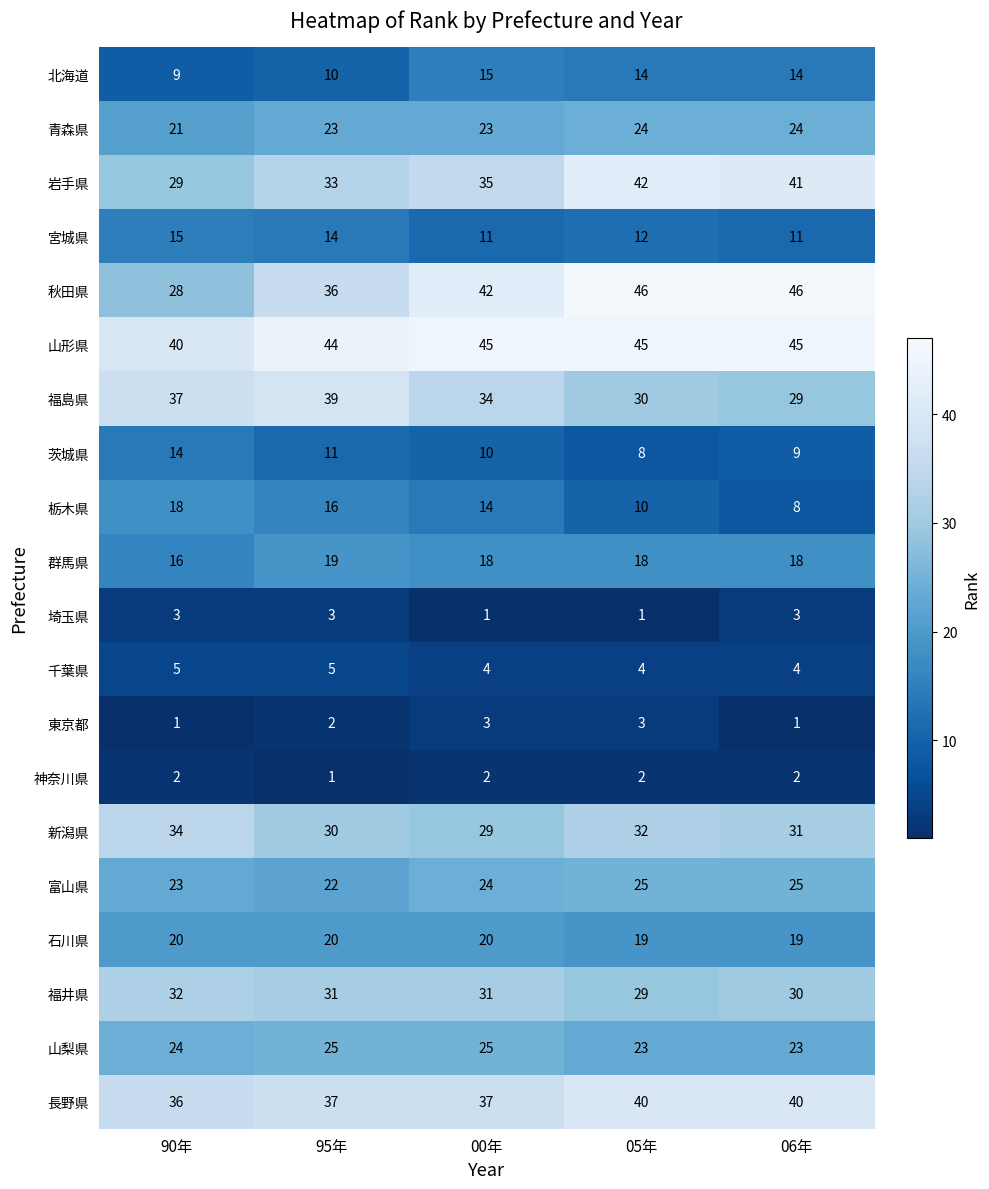

At 06年, list the series in order from smallest to largest.

東京都, 神奈川県, 埼玉県, 千葉県, 栃木県, 茨城県, 宮城県, 北海道, 群馬県, 石川県, 山梨県, 青森県, 富山県, 福島県, 福井県, 新潟県, 長野県, 岩手県, 山形県, 秋田県